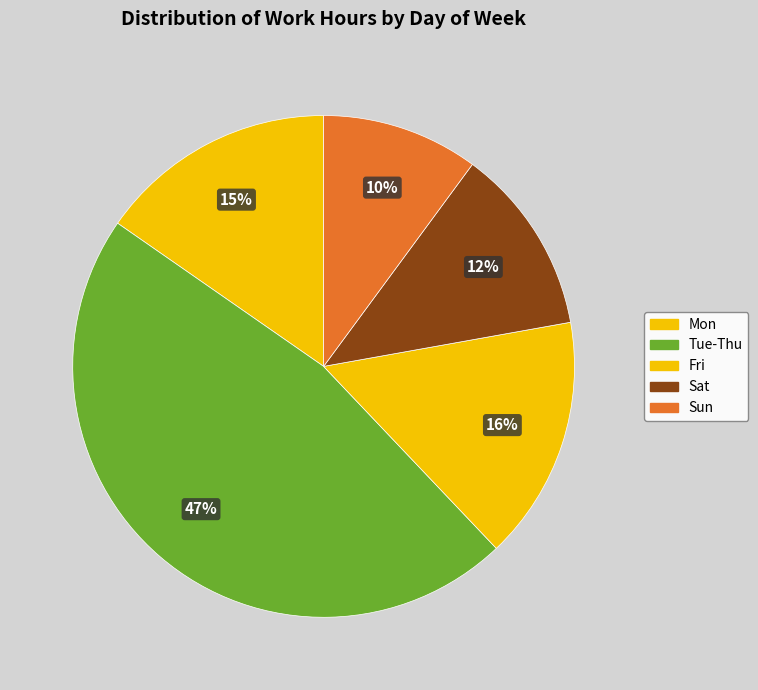

How many segments does this pie chart have?

5